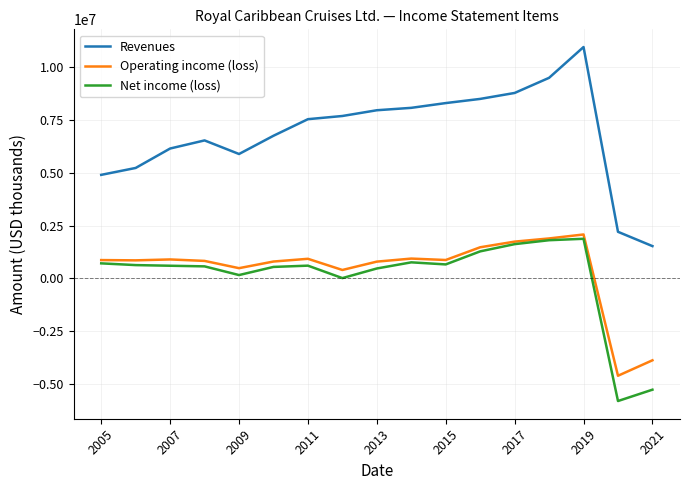

At how many categories does at least one series exceed 3783966?

15